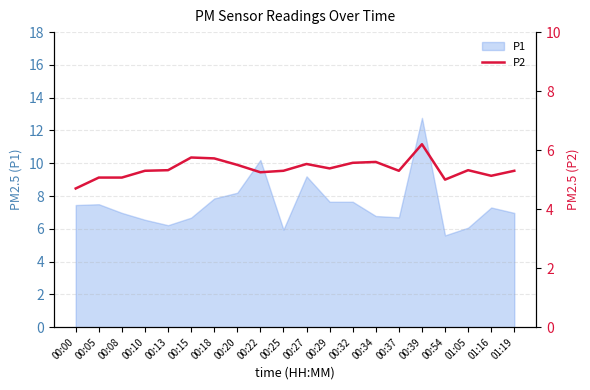

The chart shows a value of 6.2 at 00:39. True or false?

True